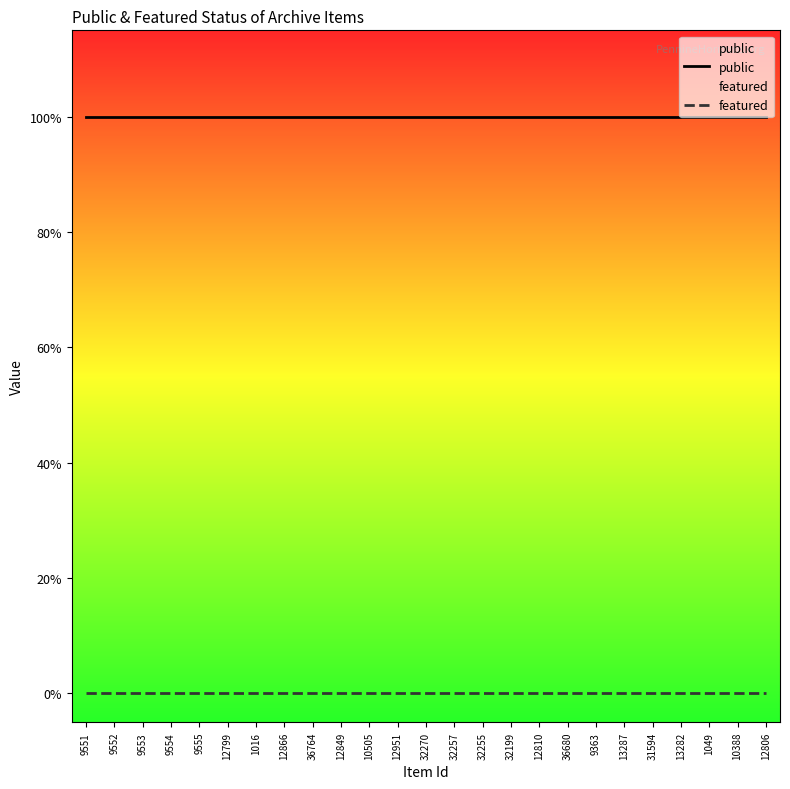

What position from the right is 9554?

22